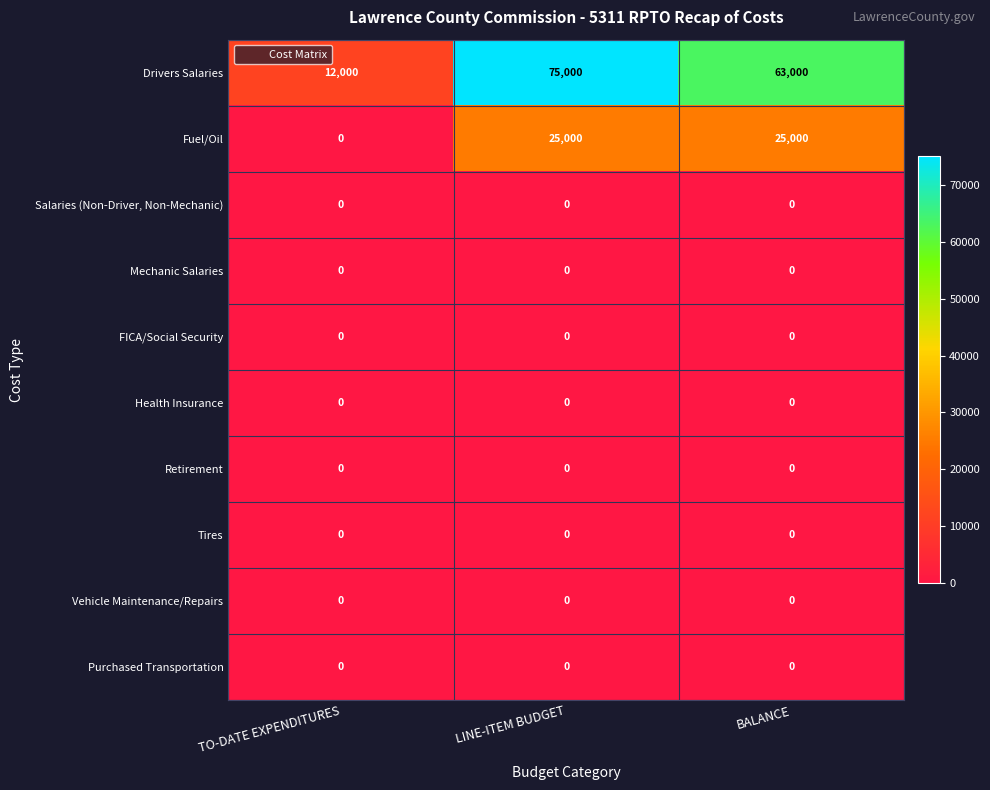

Which series has the largest total across all categories?

Drivers Salaries